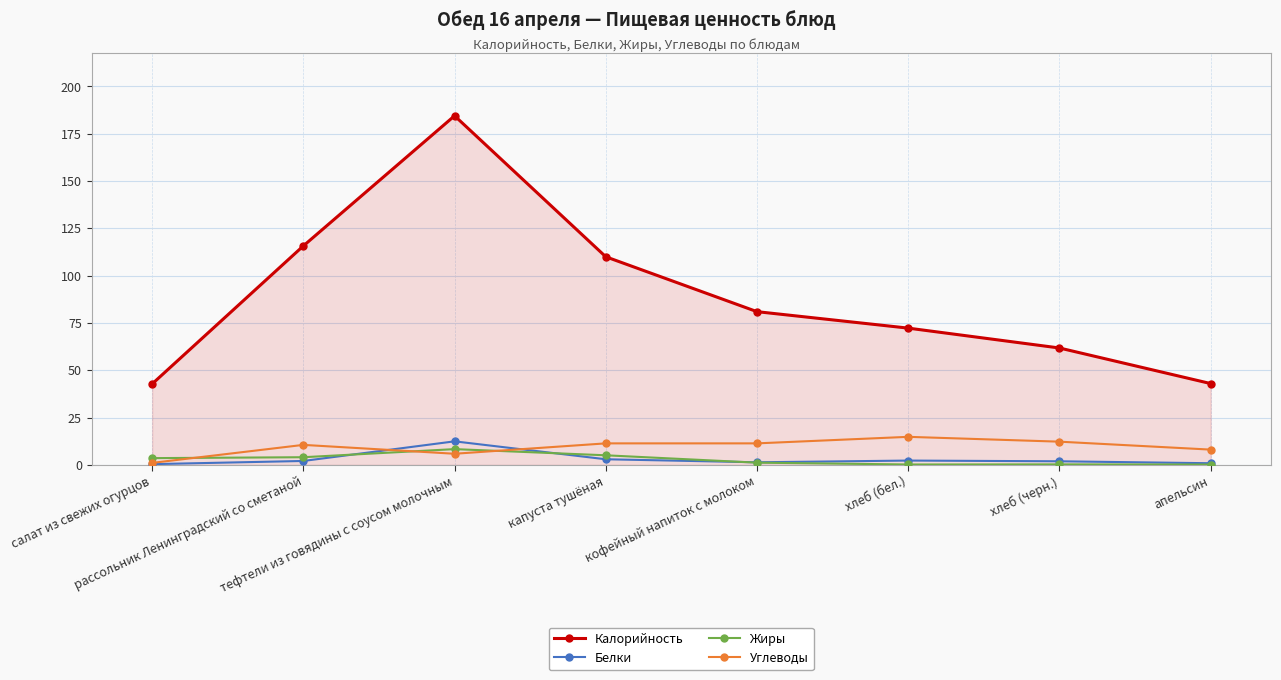

True or false: Калорийность and Углеводы cross at least once.

False